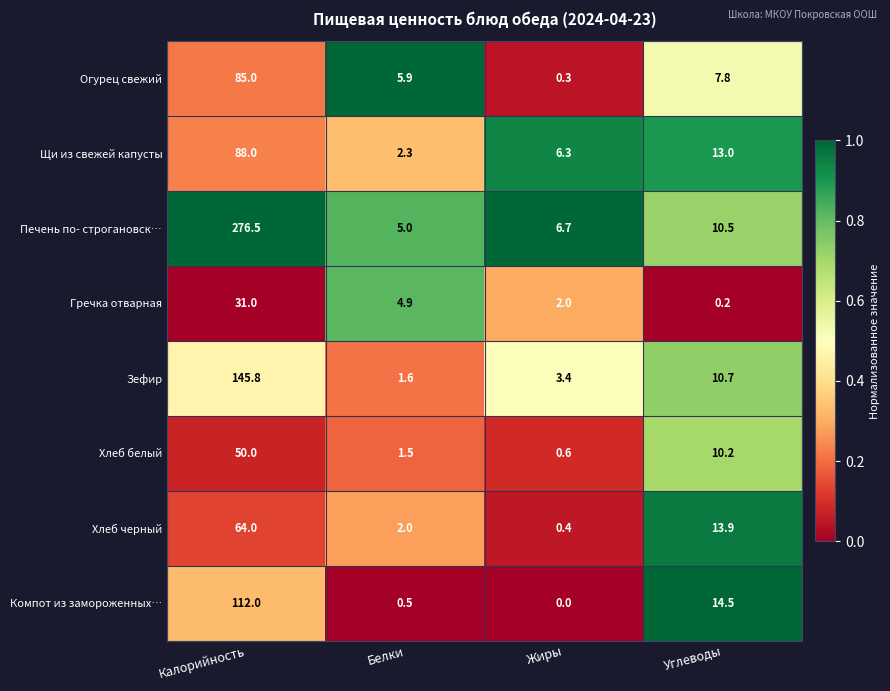

True or false: Компот из замороженных… has a value of 19.6 at Углеводы.

False